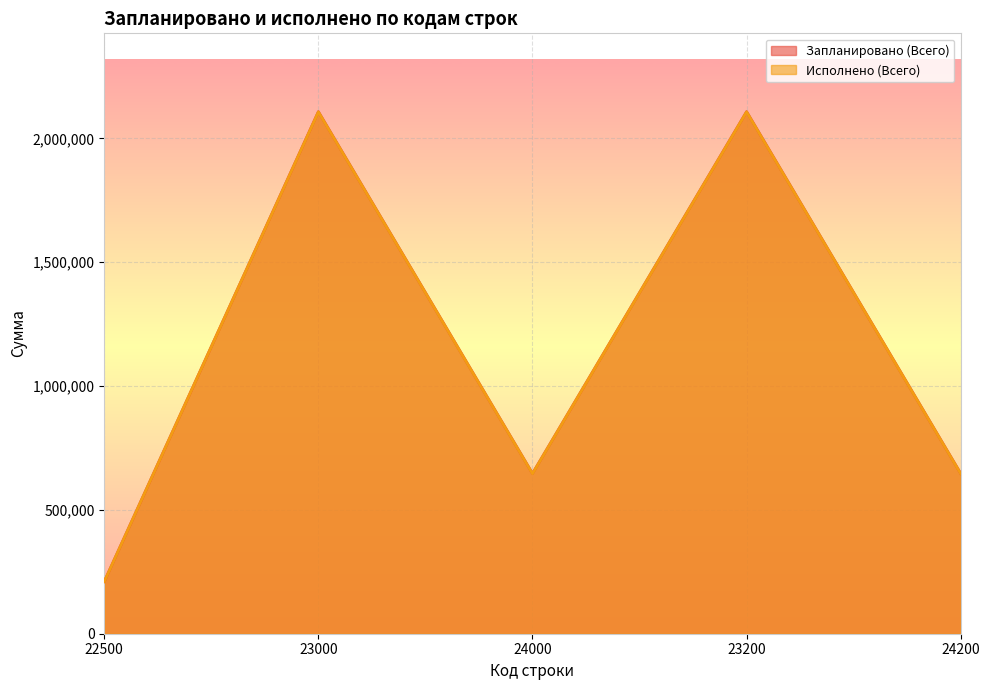

Reading left to right, transcribe all the data shown in this chart.

Запланировано (Всего): 22500=210700.0	23000=2108300.0	24000=647100.0	23200=2108300.0	24200=647100.0
Исполнено (Всего): 22500=210473.5	23000=2107503.6	24000=646384.5	23200=2107503.6	24200=646384.5